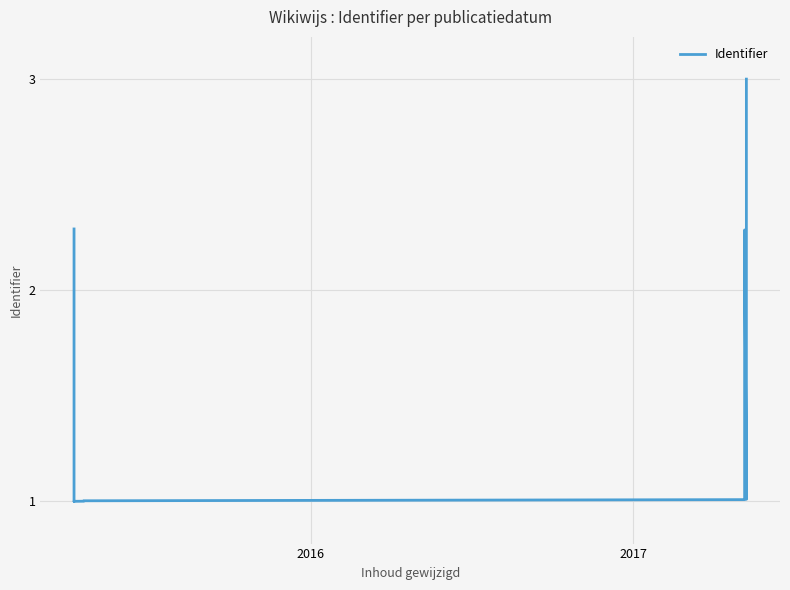

What is the difference between the second highest and second lowest values?

1.3